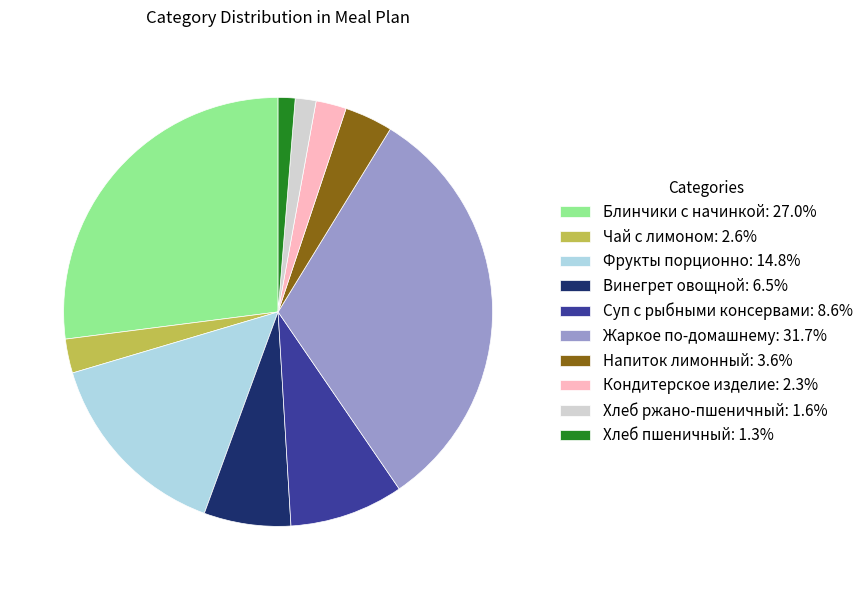

Does Винегрет овощной: 6.5% represent more than half of the total?

No